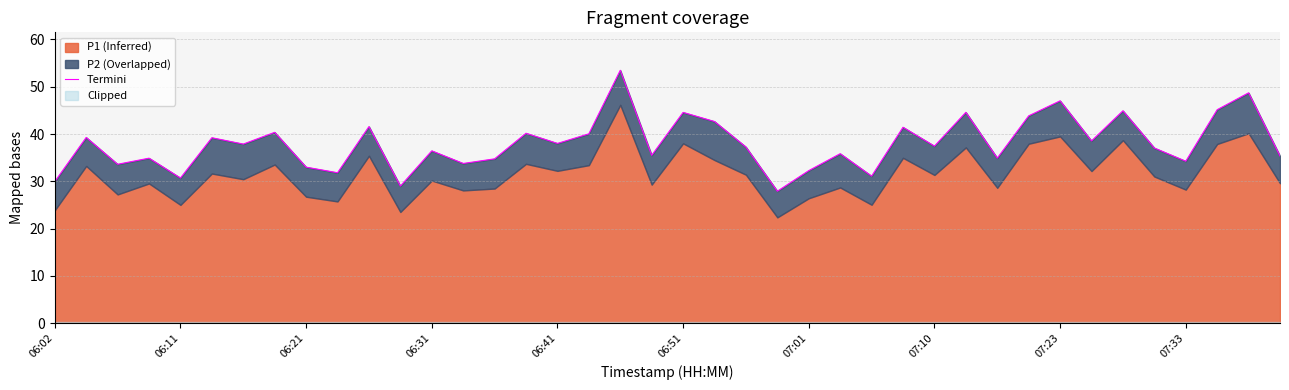

What value does the data have at 06:51?

44.6